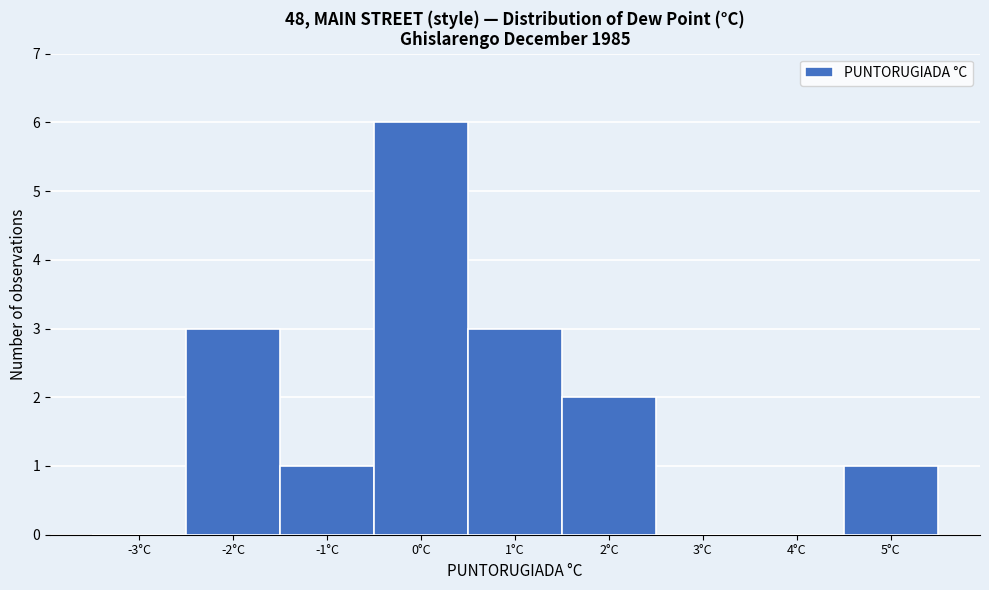

Reading right to left, transcribe all the data shown in this chart.

5°C=1	4°C=0	3°C=0	2°C=2	1°C=3	0°C=6	-1°C=1	-2°C=3	-3°C=0